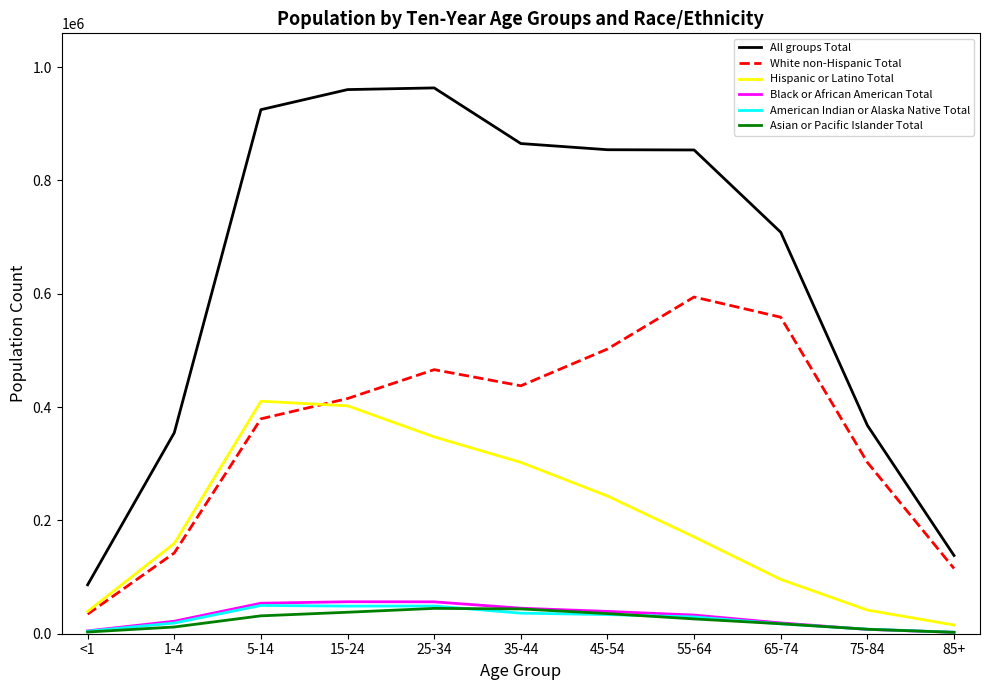

Which series has the widest spread of values?

All groups Total